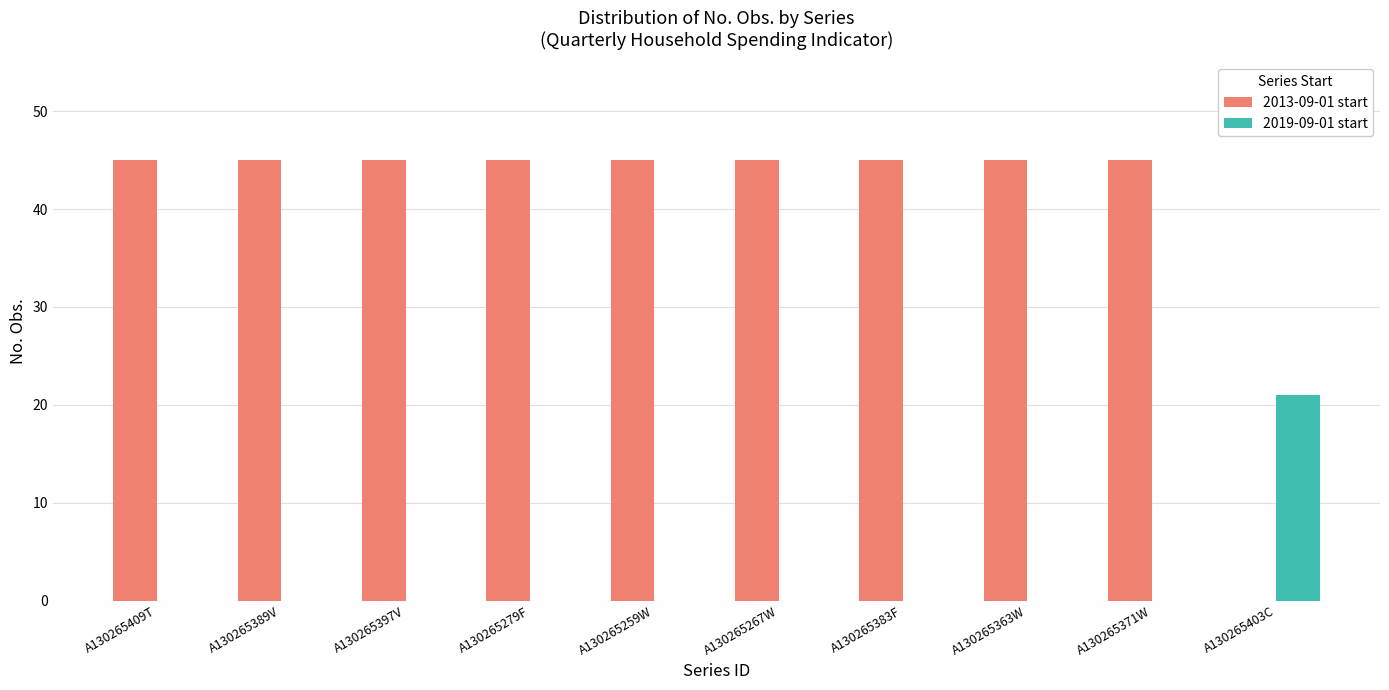

What is the maximum value shown in the chart?

45